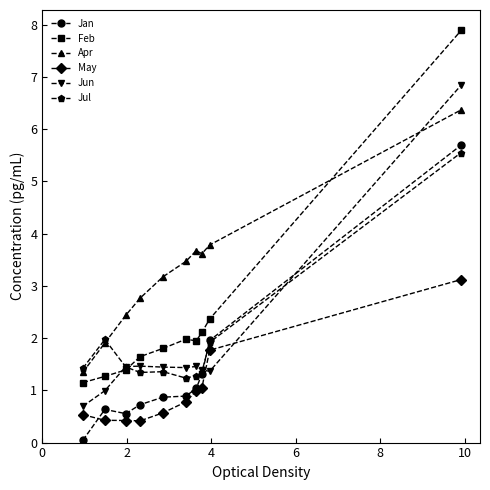

What is the value of the Apr point at the 6th from the left?

3.5